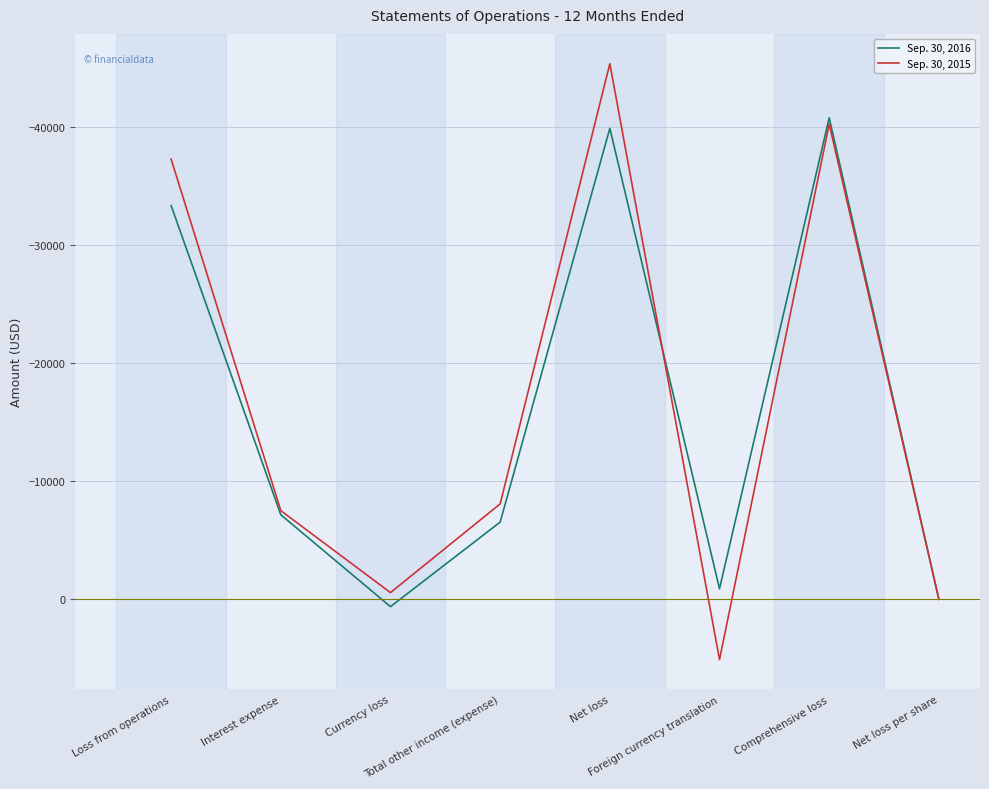

Which series has the largest range (max minus min)?

Sep. 30, 2015